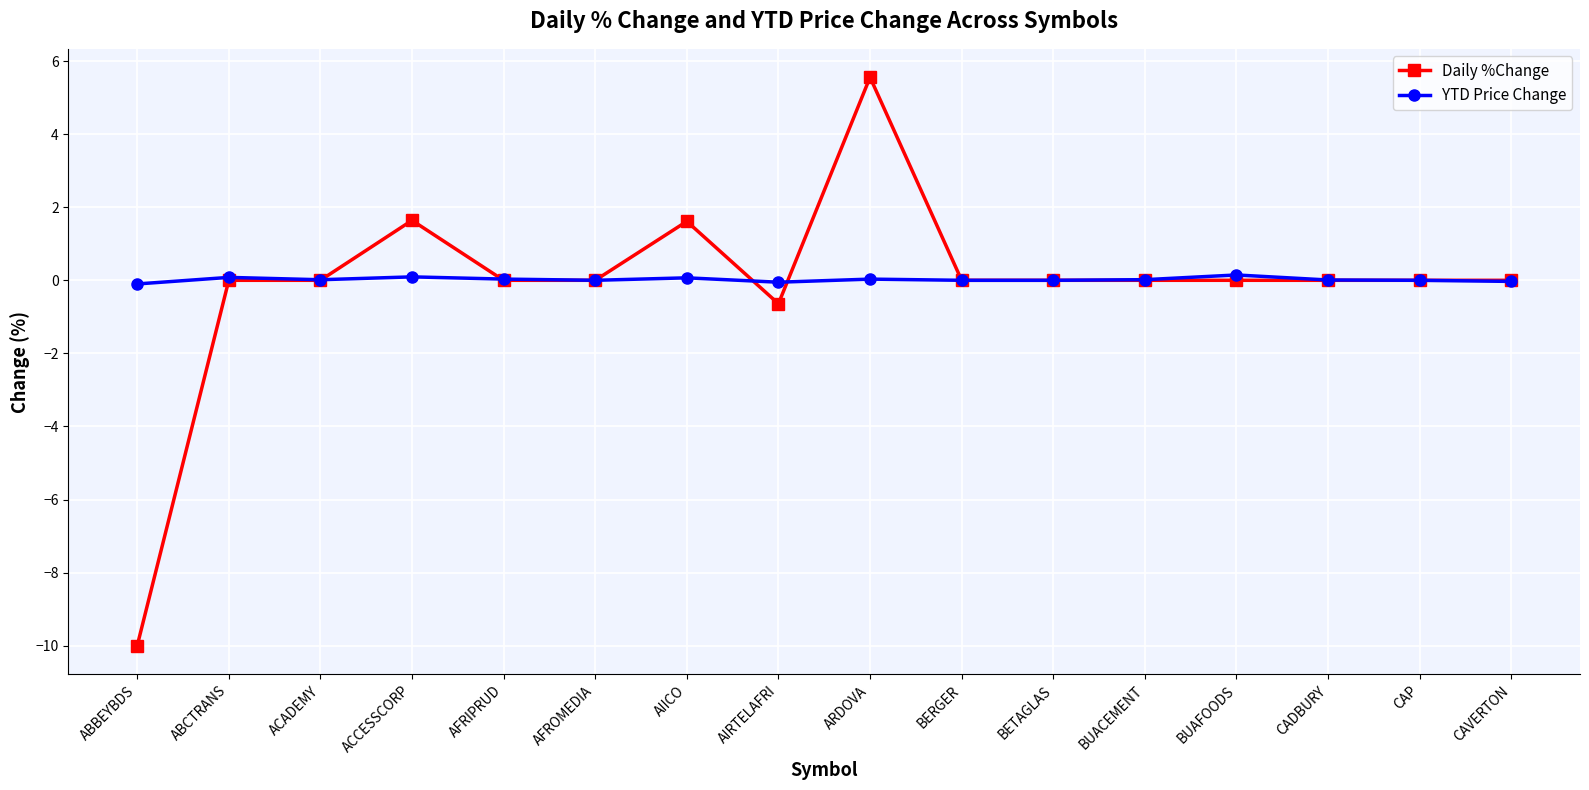

What is the average value of the Daily %Change series?

-0.1